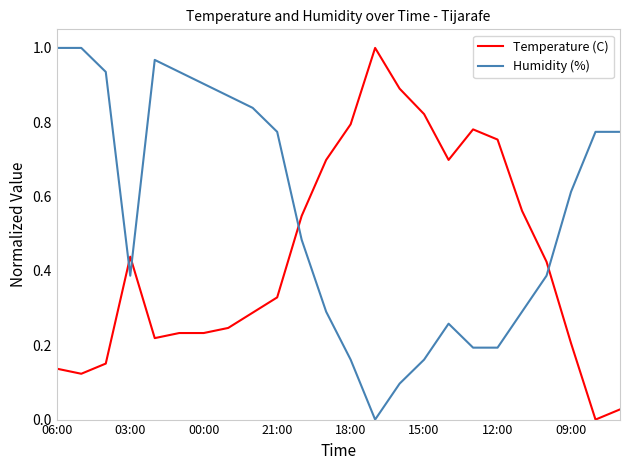

Rank the series by their average value, from highest to lowest.

Humidity (%), Temperature (C)